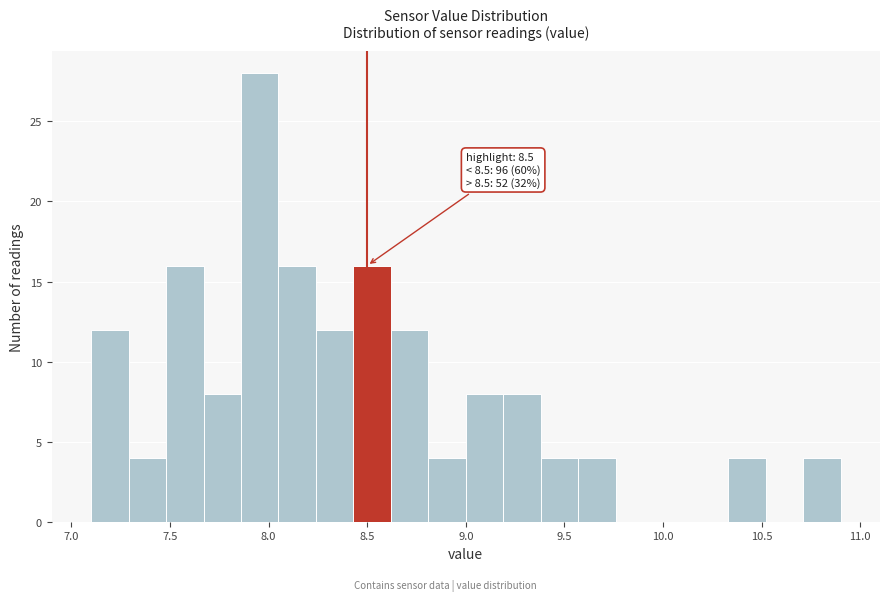

Around what value on the x-axis is the tallest bar? Give the approximate position of its centre, as read against the axis.

7.95